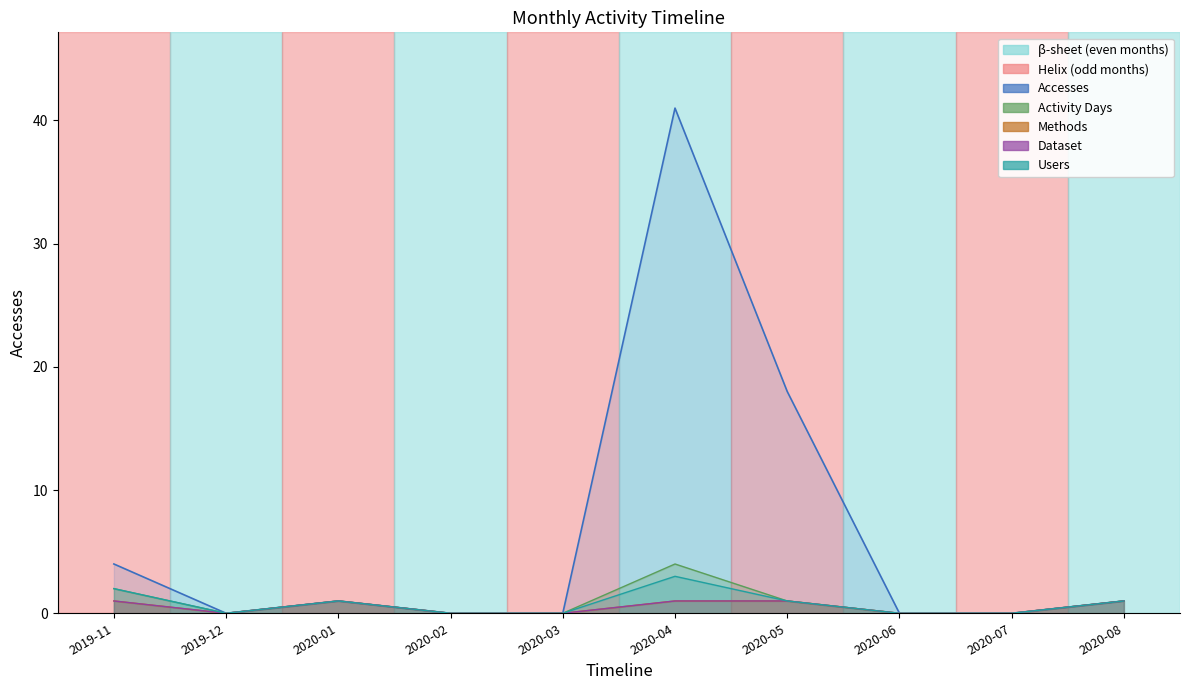

True or false: Dataset_line and Users_line intersect in this chart.

False